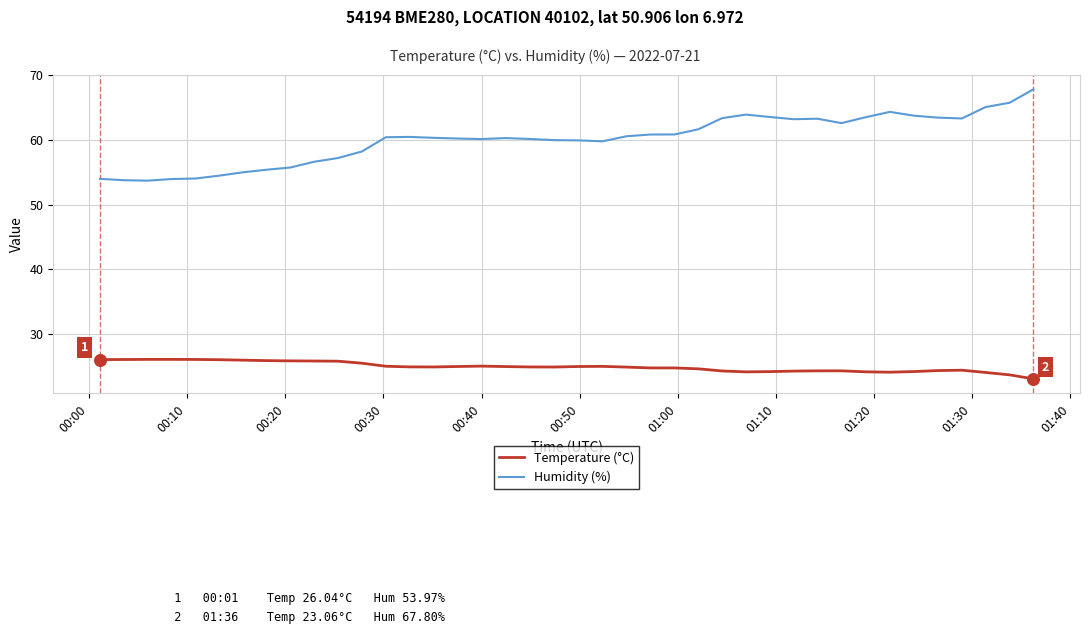

Which series has the largest total across all categories?

Humidity (%)